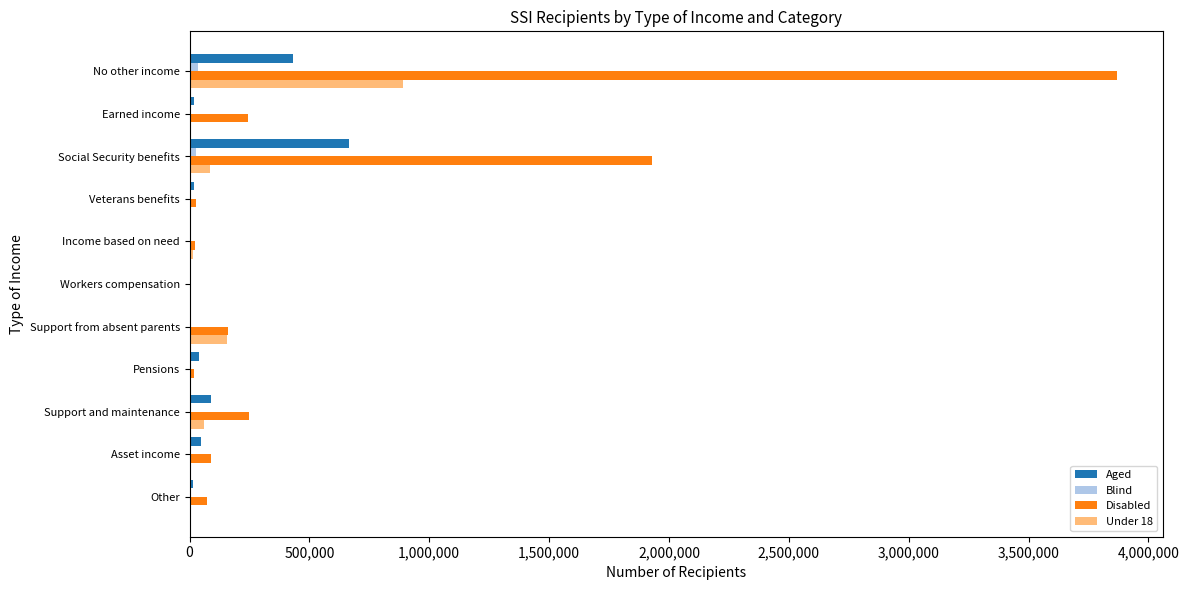

At which category is the sum across all series the highest?

No other income